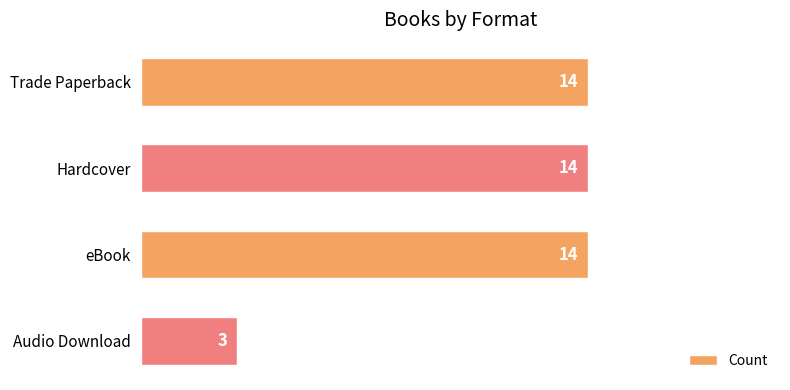

Read the value at eBook, to the nearest 10.

10